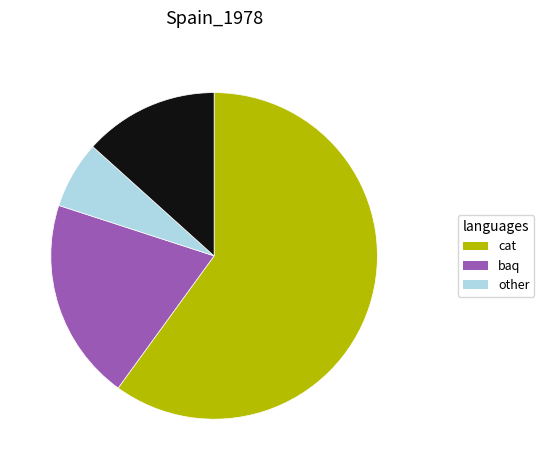

Is there any slice that represents more than half of the pie?

Yes